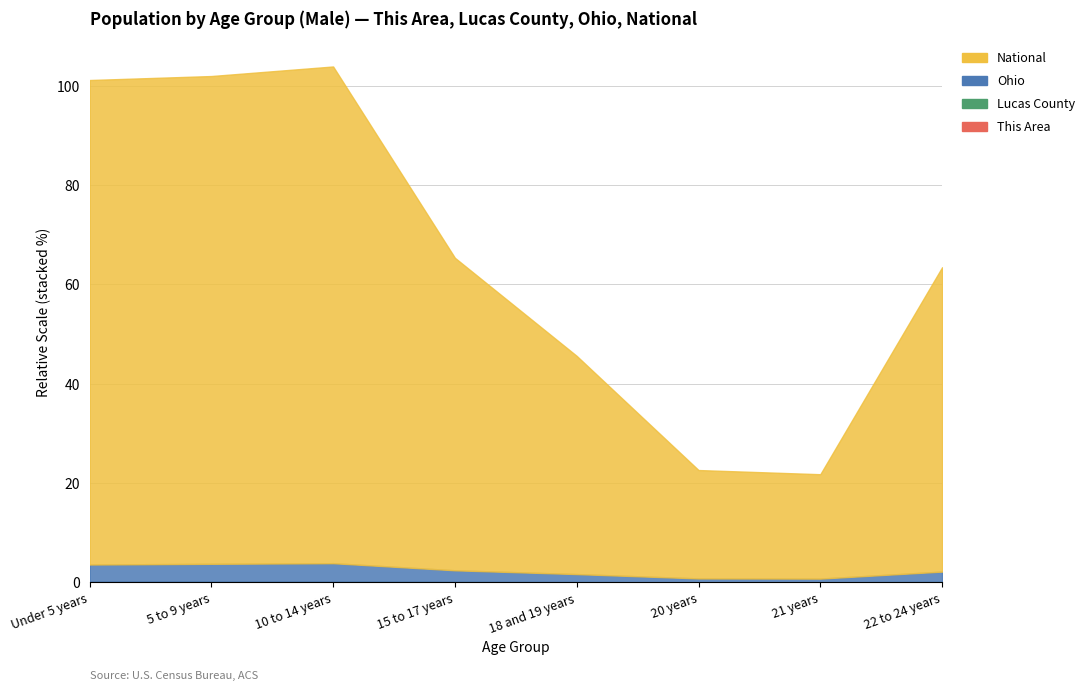

Is the value of This Area at 15 to 17 years greater than the value of National at Under 5 years?

No